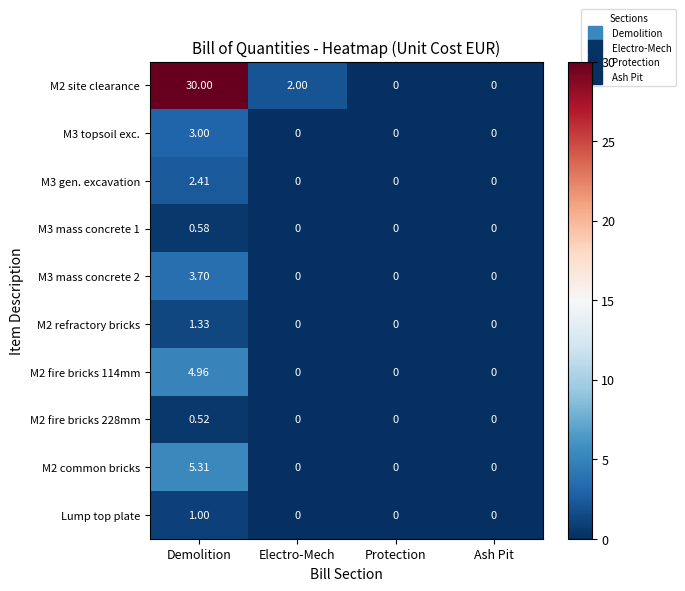

At which category is the sum across all series the highest?

Demolition